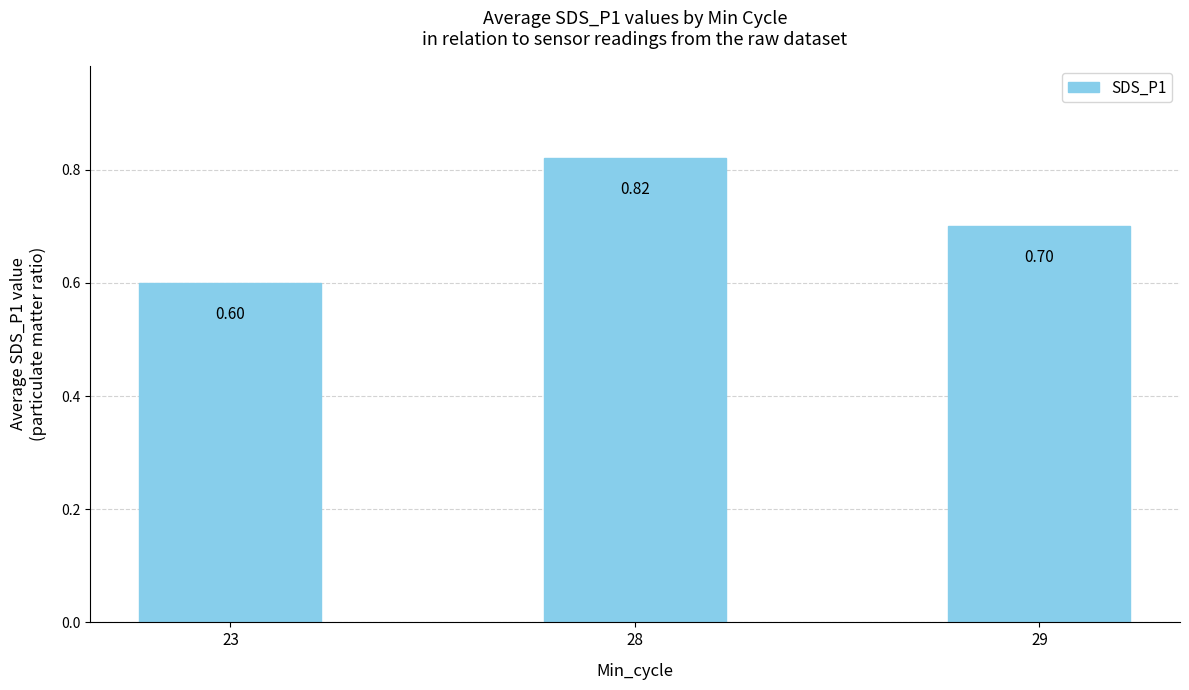

How many categories are shown in the chart?

3